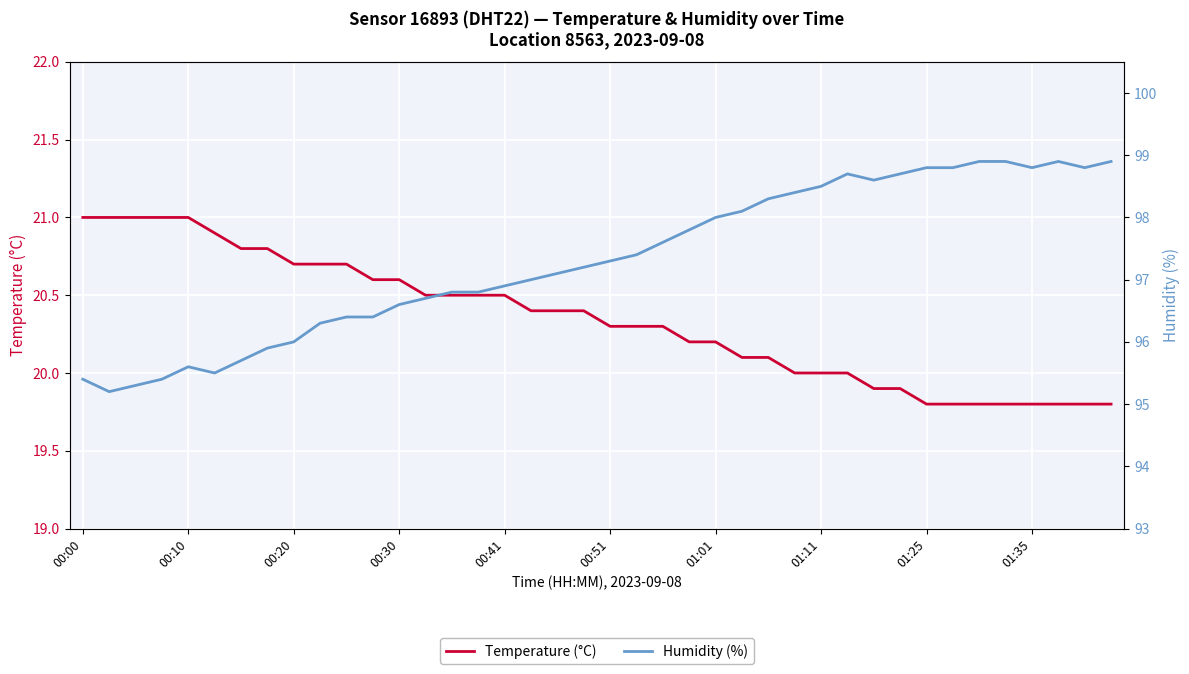

True or false: Temperature (°C) has more than 0 interior local peaks.

False